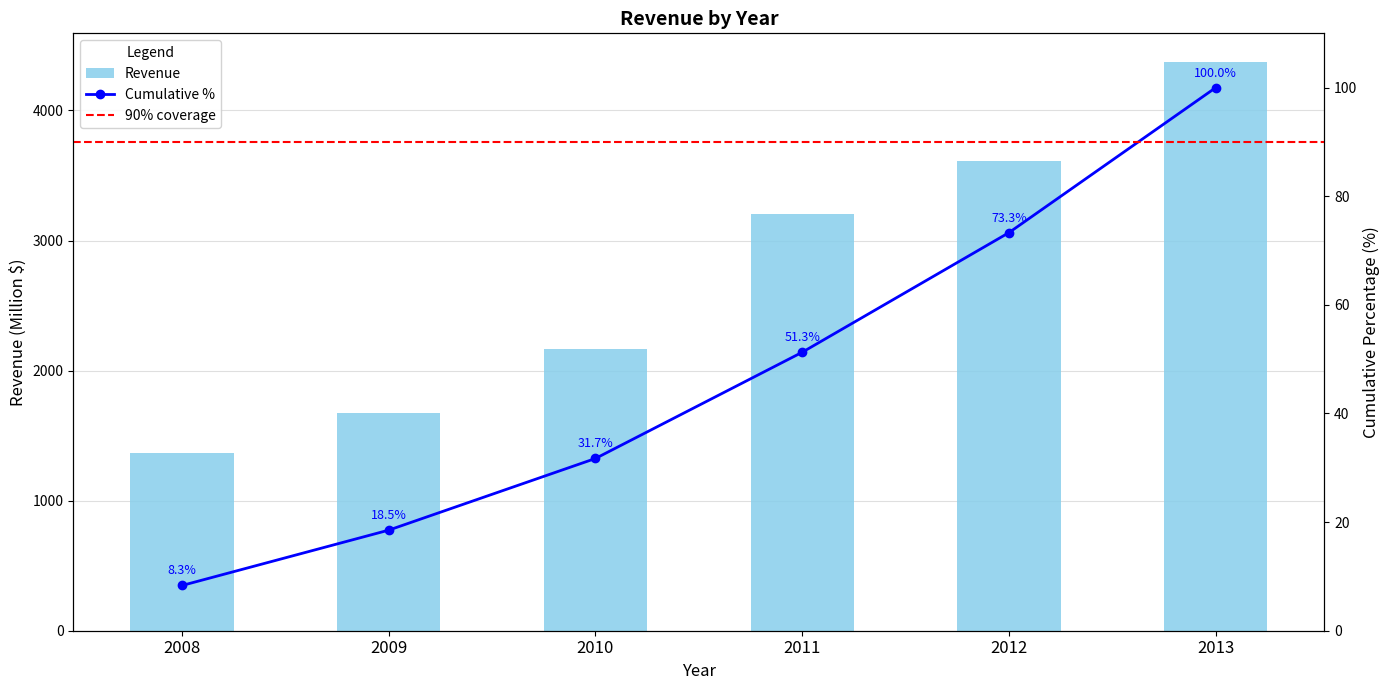

What is the greatest value displayed?

4374.6